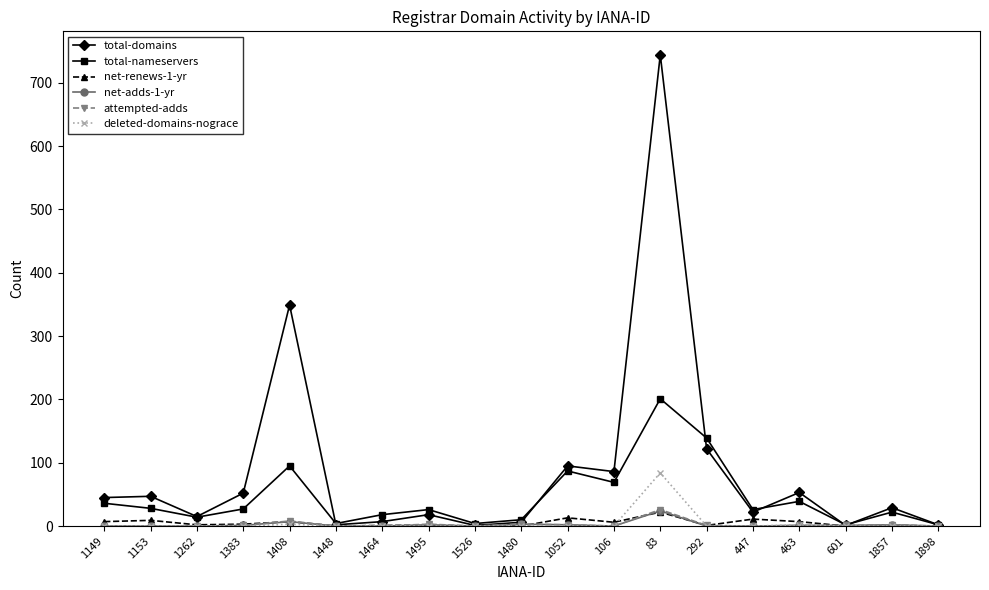

Which series has the largest total across all categories?

total-domains